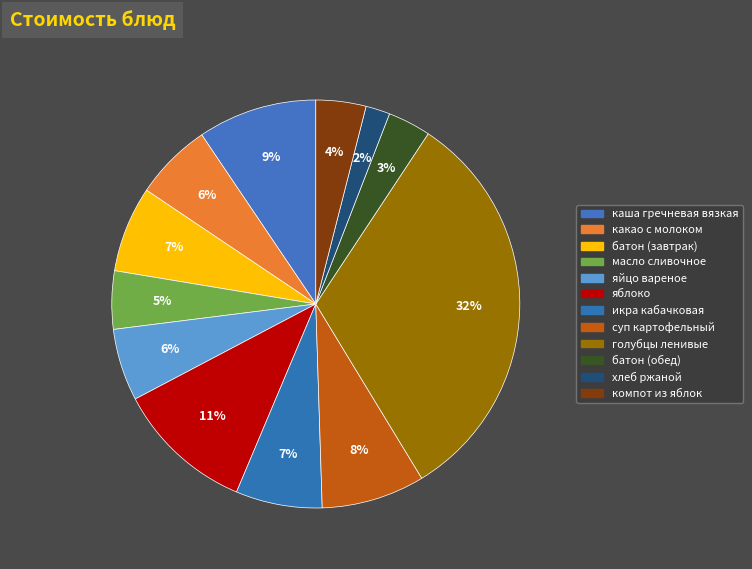

What percentage is the батон (обед) slice, to the nearest percent?

3%